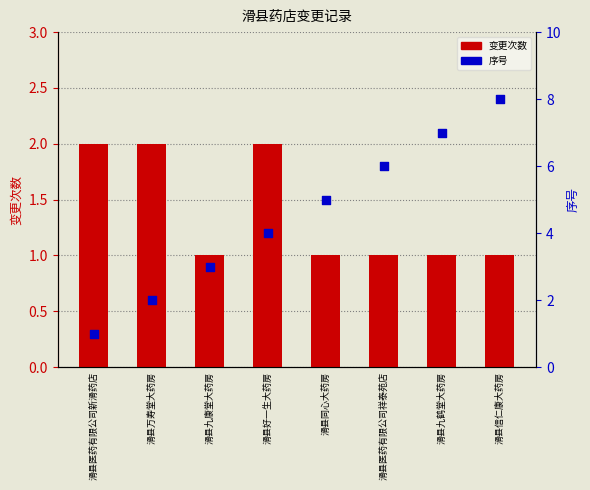

Which series has the largest total across all categories?

序号